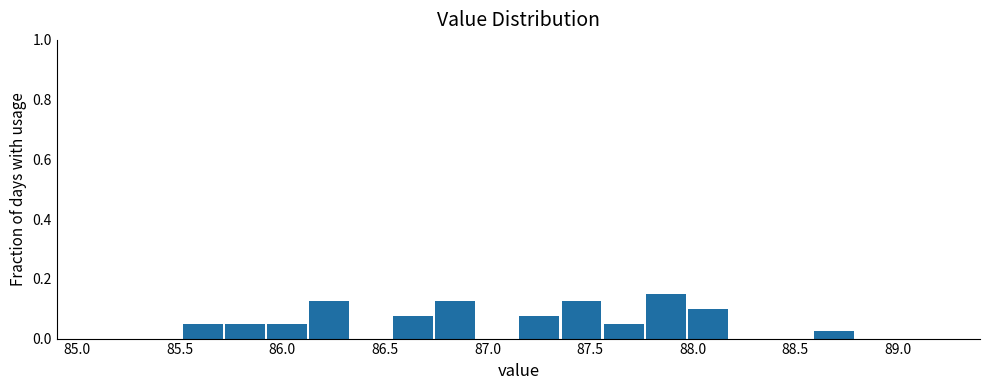

Reading left to right, transcribe this chart: for each bar, give the range it covers on the x-axis and its height. Neither the bar edges nor the heights are printed on the chart, so give them approximately, as read against the axes.

85.100 to 85.305: 0
85.305 to 85.510: 0
85.510 to 85.715: 0.06
85.715 to 85.920: 0.06
85.920 to 86.125: 0.06
86.125 to 86.330: 0.12
86.330 to 86.535: 0
86.535 to 86.740: 0.08
86.740 to 86.945: 0.12
86.945 to 87.150: 0
87.150 to 87.355: 0.08
87.355 to 87.560: 0.12
87.560 to 87.765: 0.06
87.765 to 87.970: 0.16
87.970 to 88.175: 0.10
88.175 to 88.380: 0
88.380 to 88.585: 0
88.585 to 88.790: 0.02
88.790 to 88.995: 0
88.995 to 89.200: 0